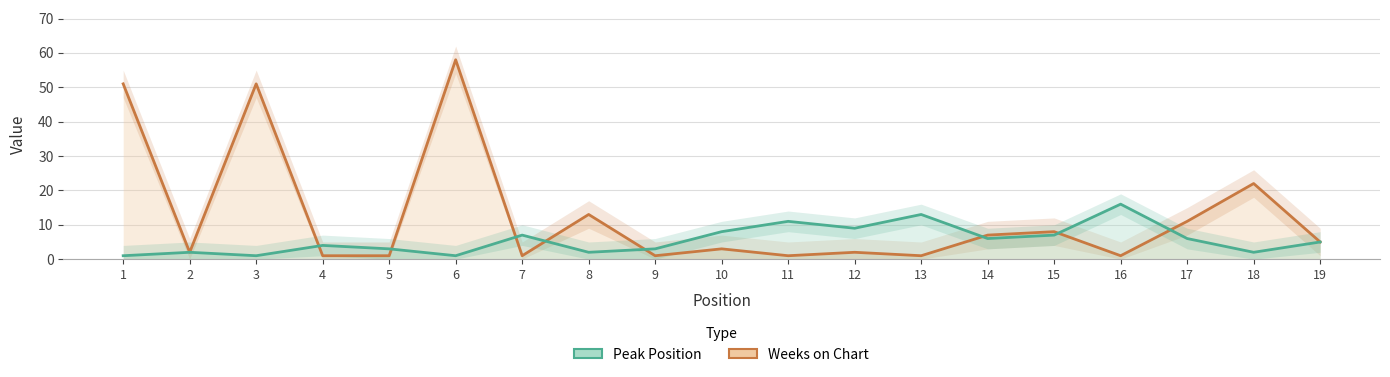

Between 15 and 19, which series saw the biggest shift?

Weeks on Chart